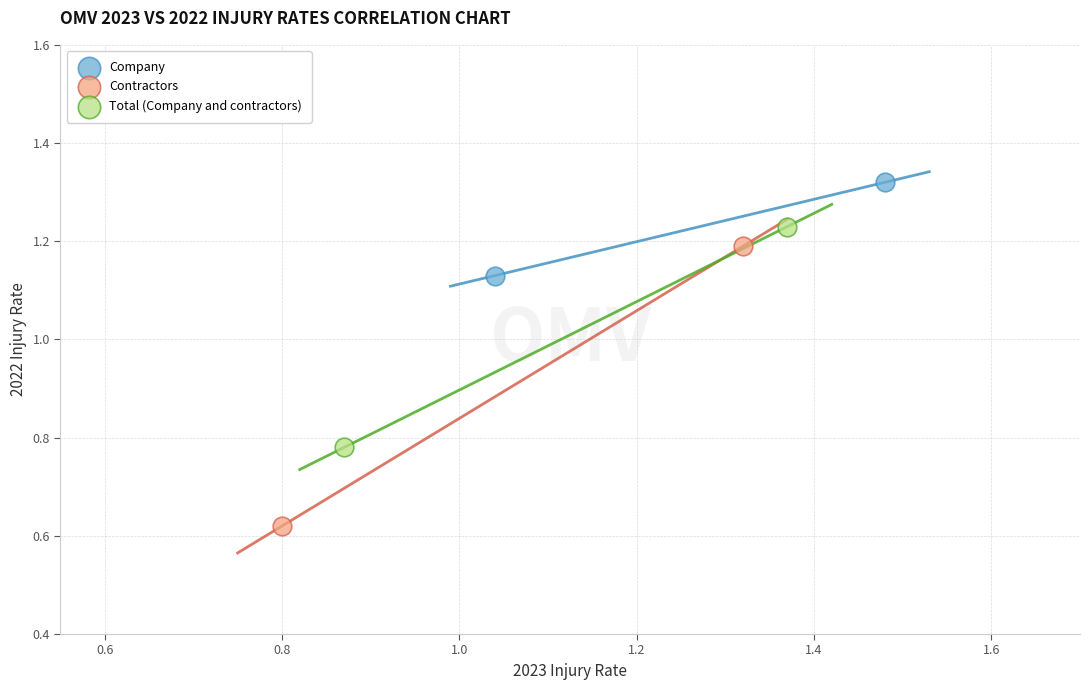

Which series has the widest spread of Y values?

Contractors